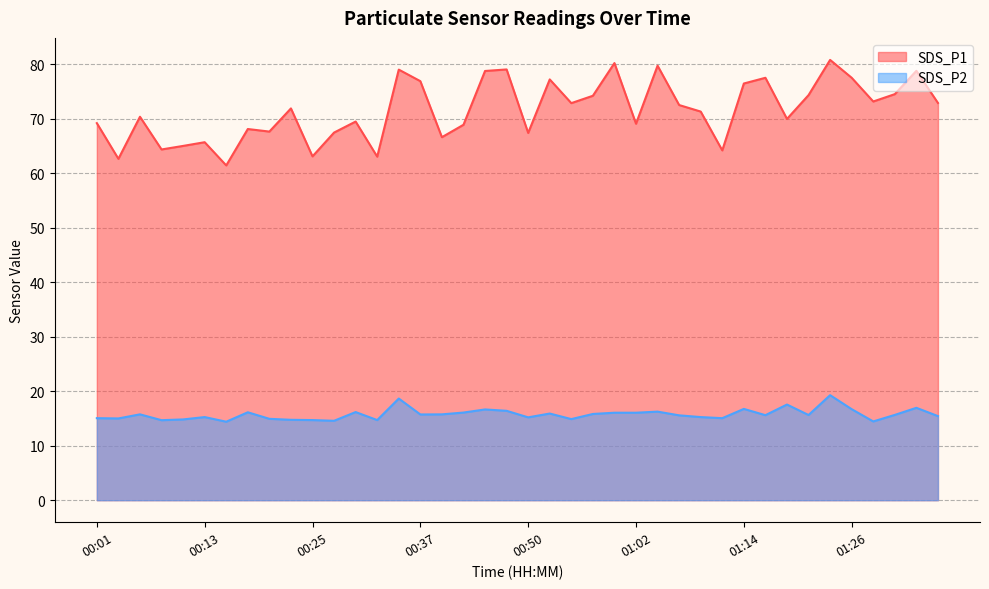

True or false: SDS_P2 and SDS_P1 cross at least once.

False